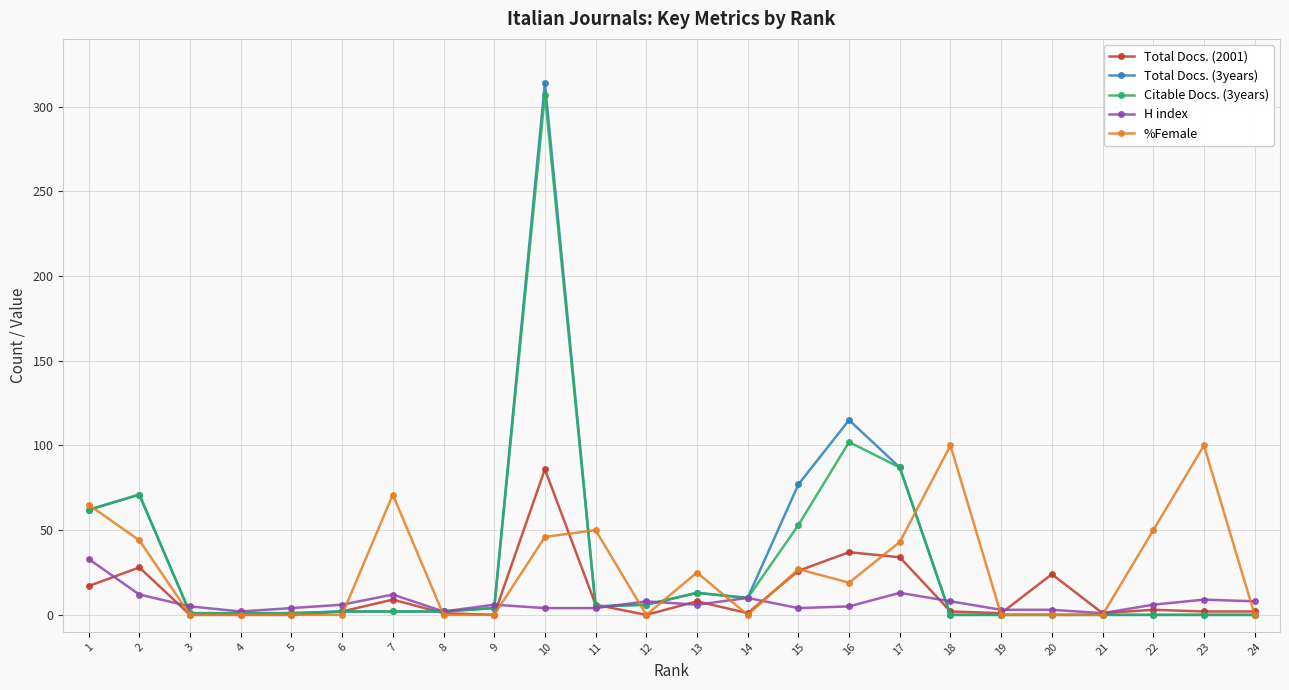

Is it true that Citable Docs. (3years) equals 113 at 21?

False